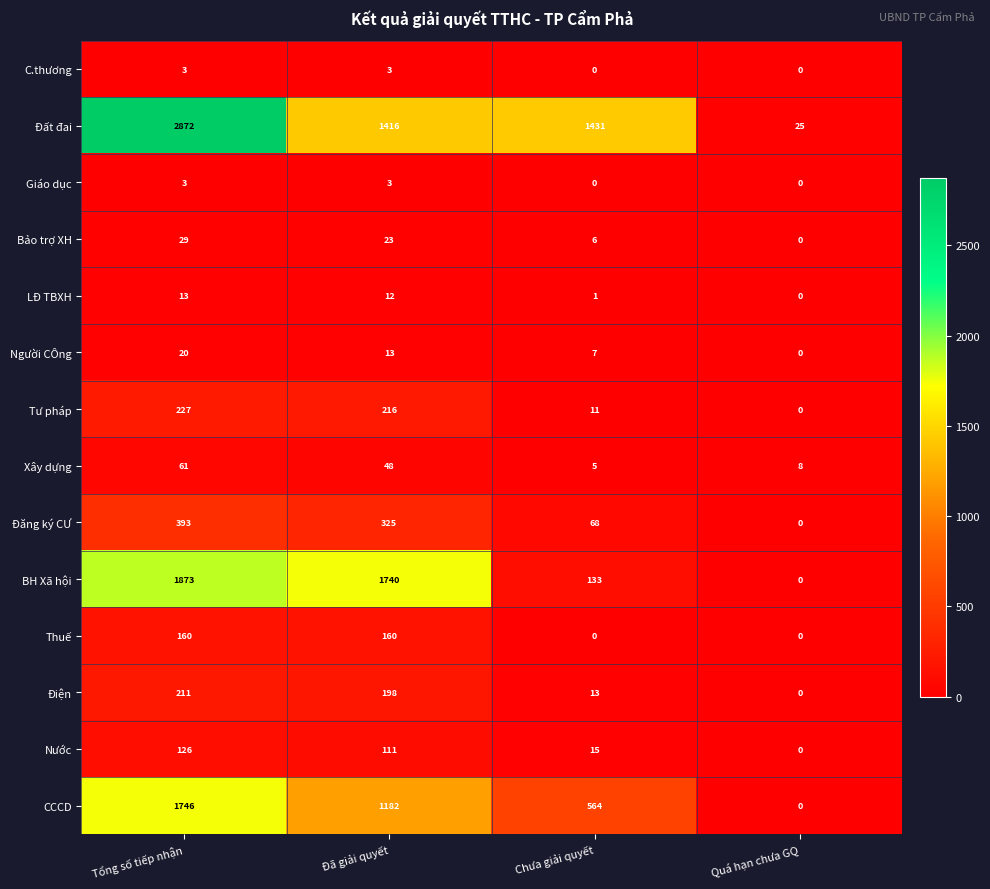

What is the difference between the highest and lowest values at Chưa giải quyết?

1431